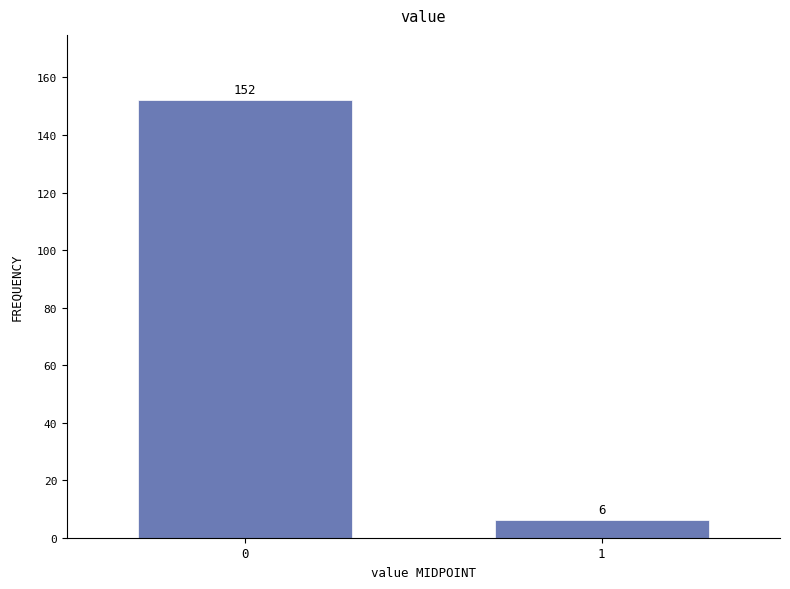

Reading left to right, transcribe all the data shown in this chart.

152	6